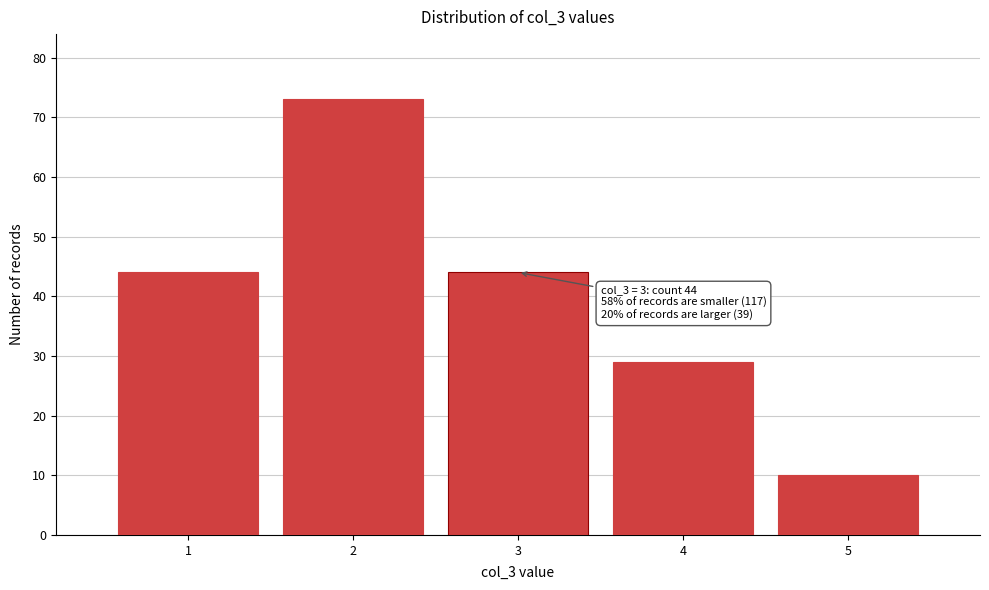

Reading left to right, list all the values displayed in this chart.

1=44	2=73	3=44	4=29	5=10